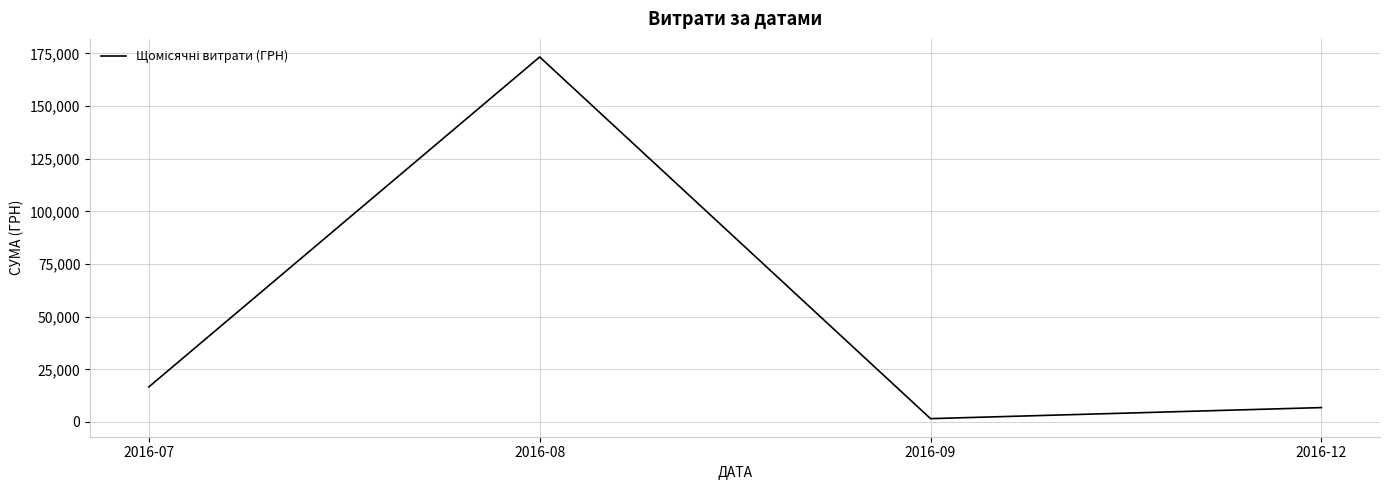

Rank the categories by value from highest to lowest.

2016-08, 2016-07, 2016-12, 2016-09